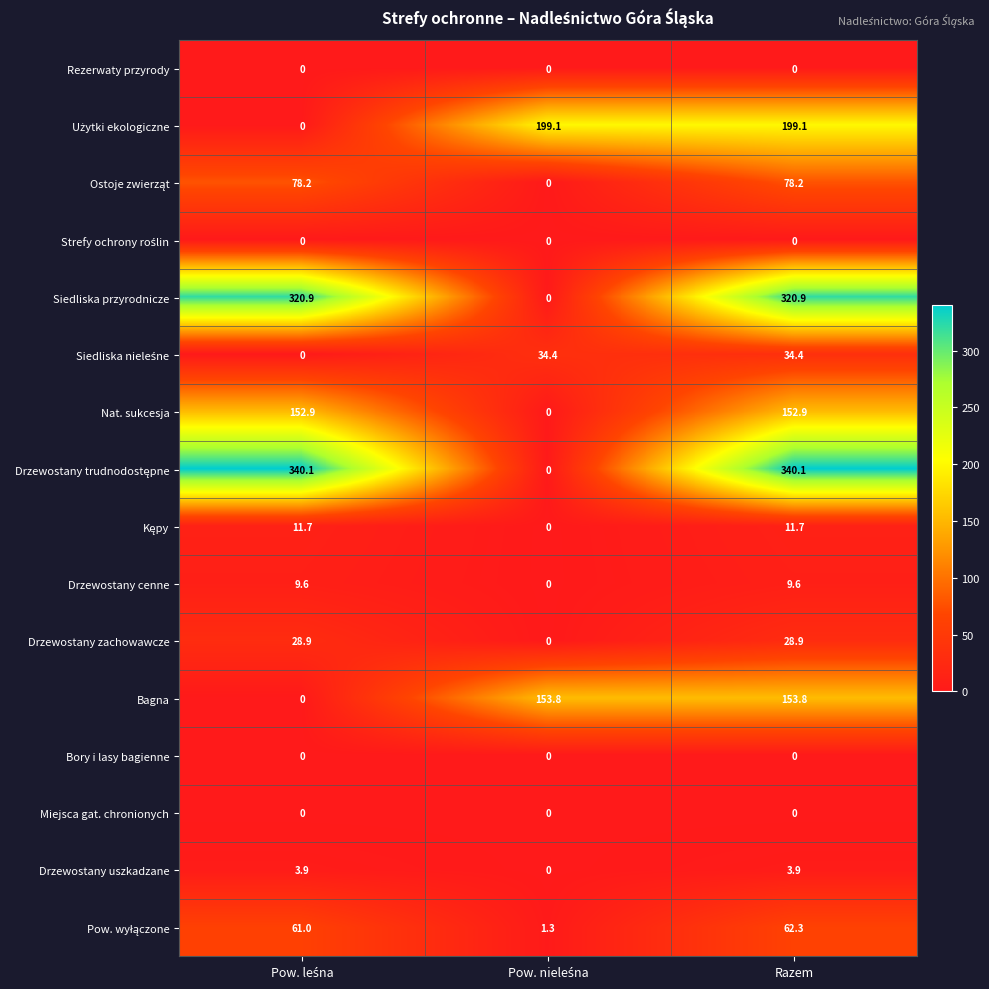

What is the difference between the maximum and minimum values in the Drzewostany cenne series?

9.6